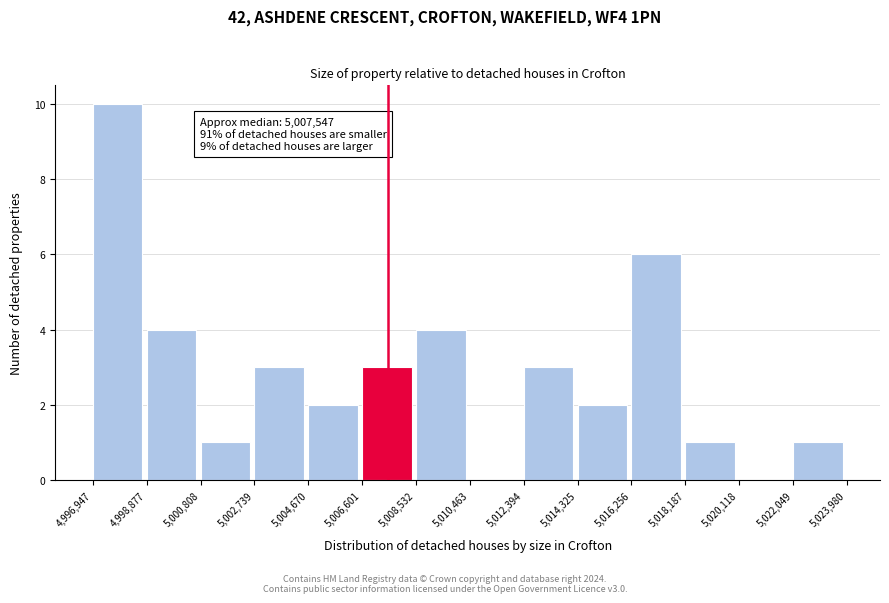

Which range on the x-axis has the tallest bar?

4,996,947 to 4,998,877